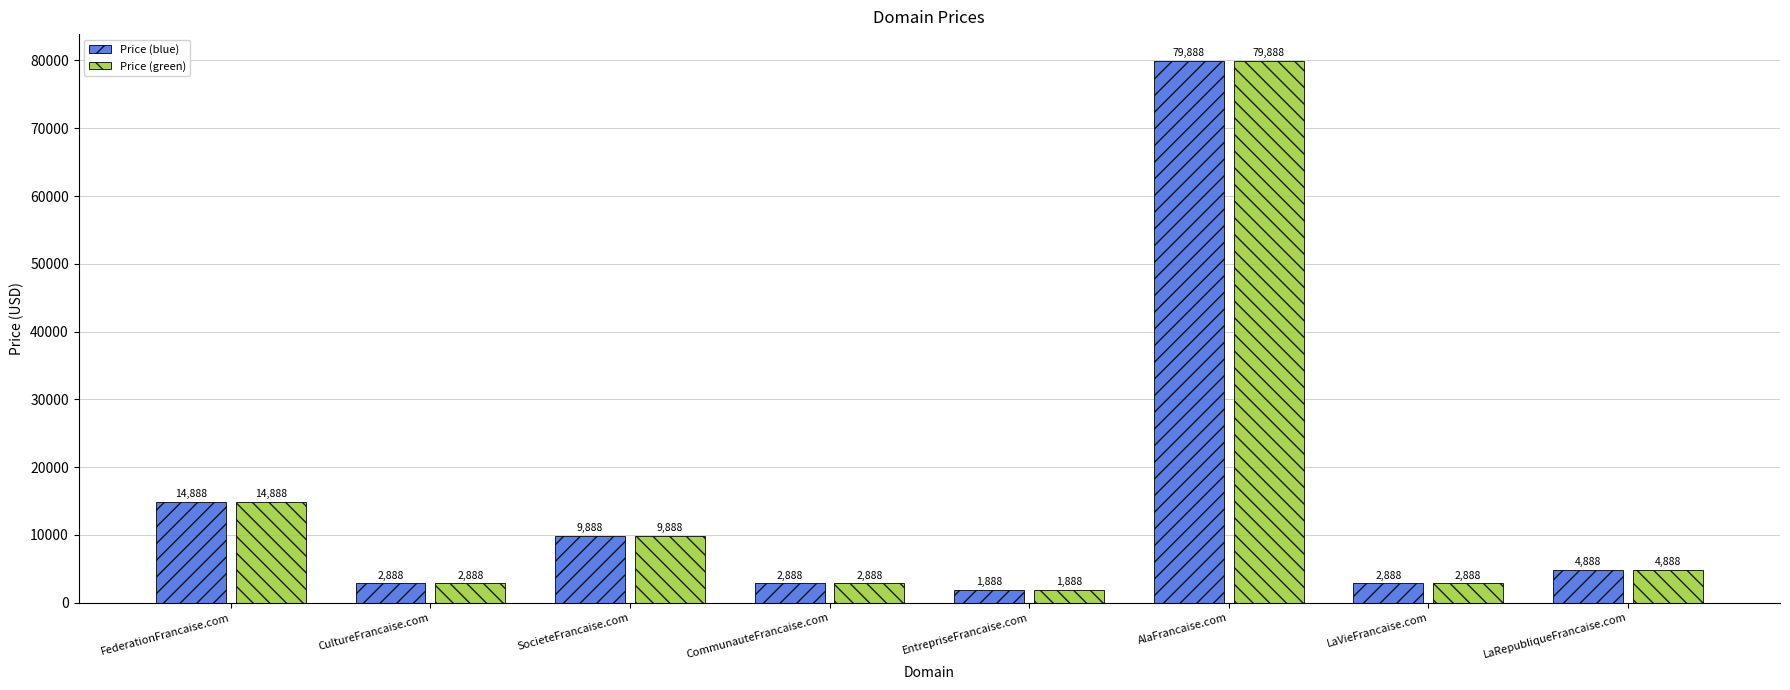

What are all the series names shown in the legend?

Price (blue), Price (green)